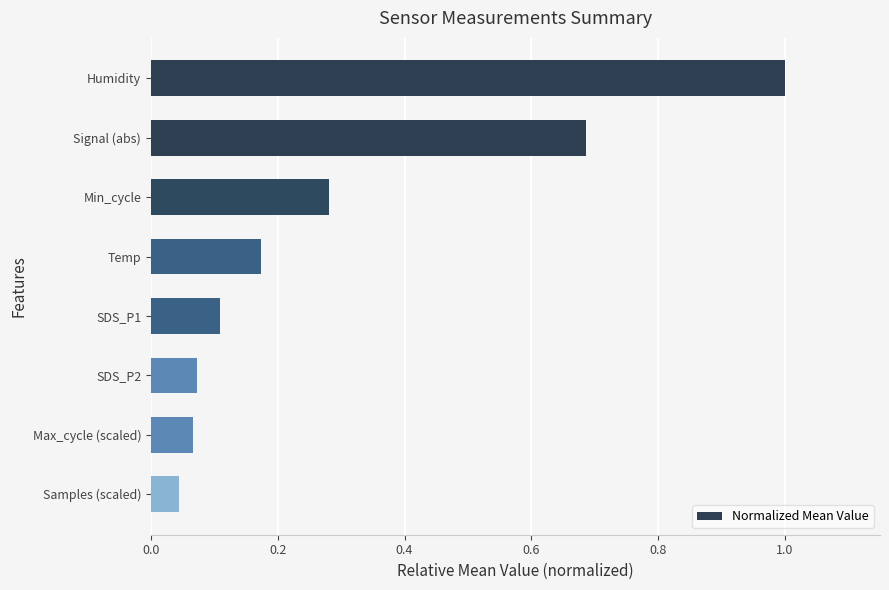

What is the sum of the values at Temp and Signal (abs)?

0.9